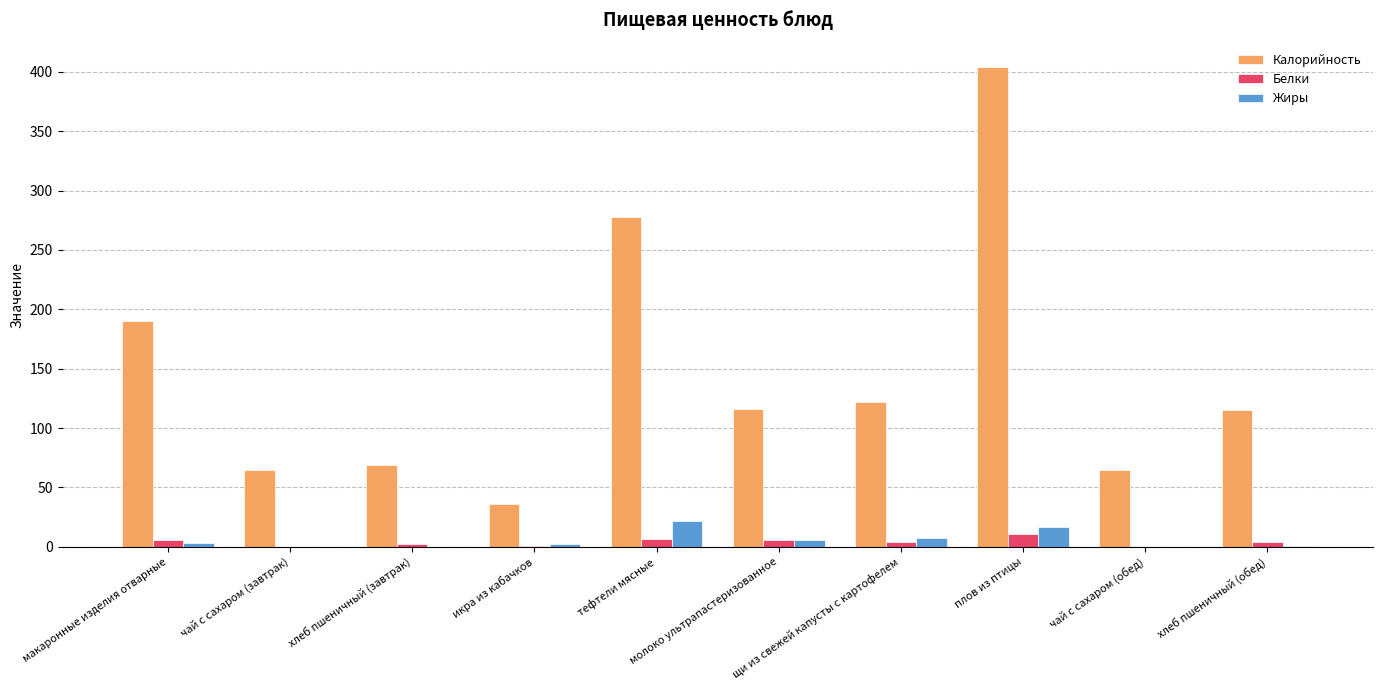

What is the sum of all Жиры values?

59.2